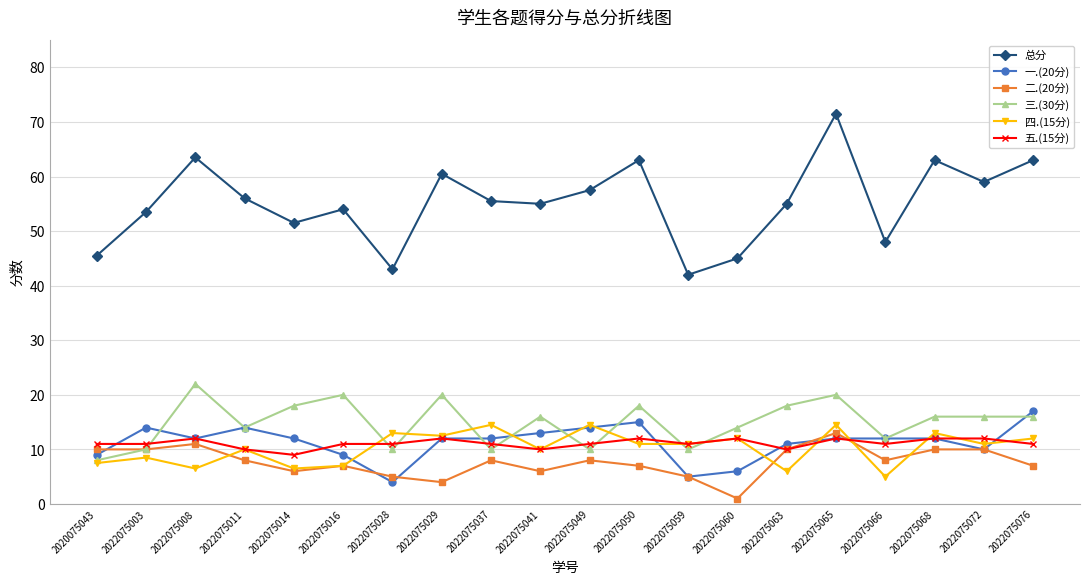

Does the chart display data point markers on the line(s)?

Yes